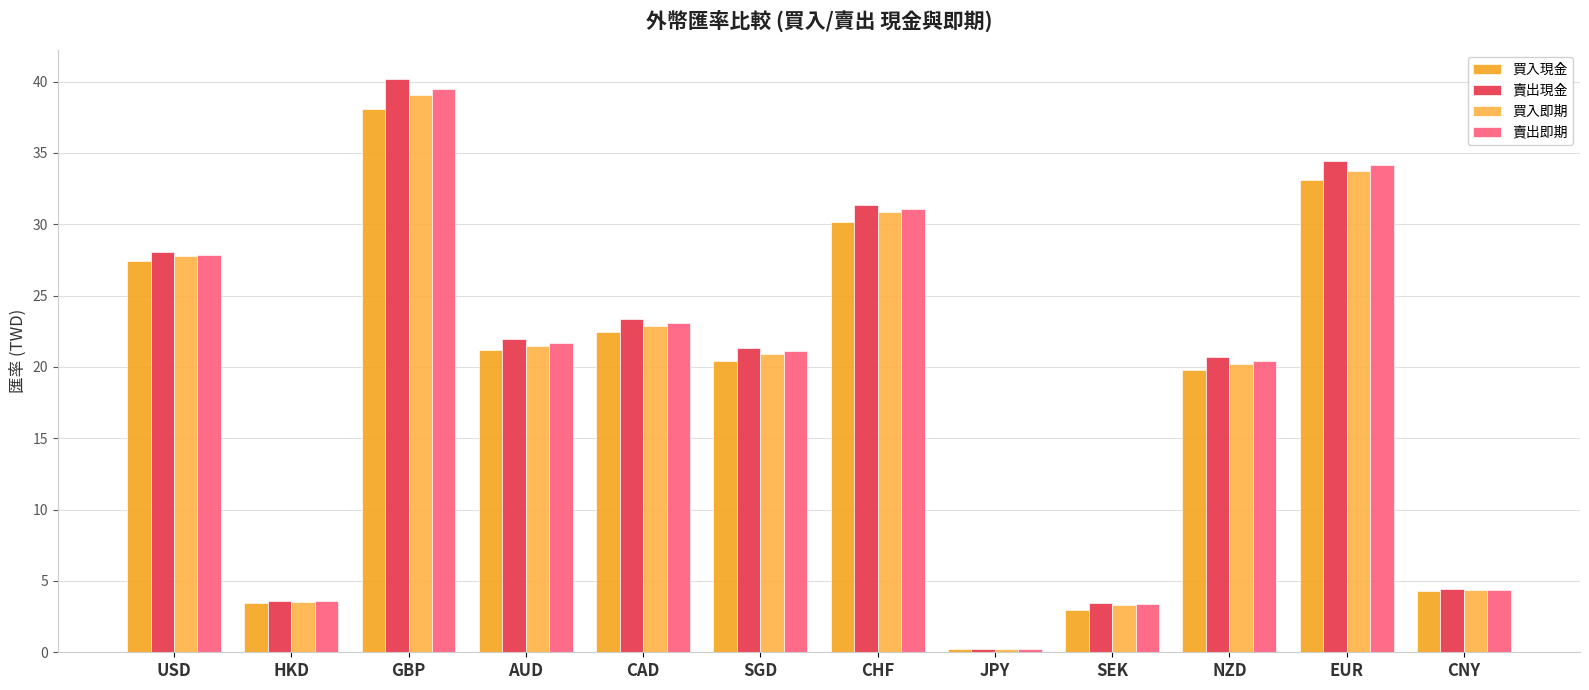

What is the difference between the maximum and minimum values in the 賣出即期 series?

39.2